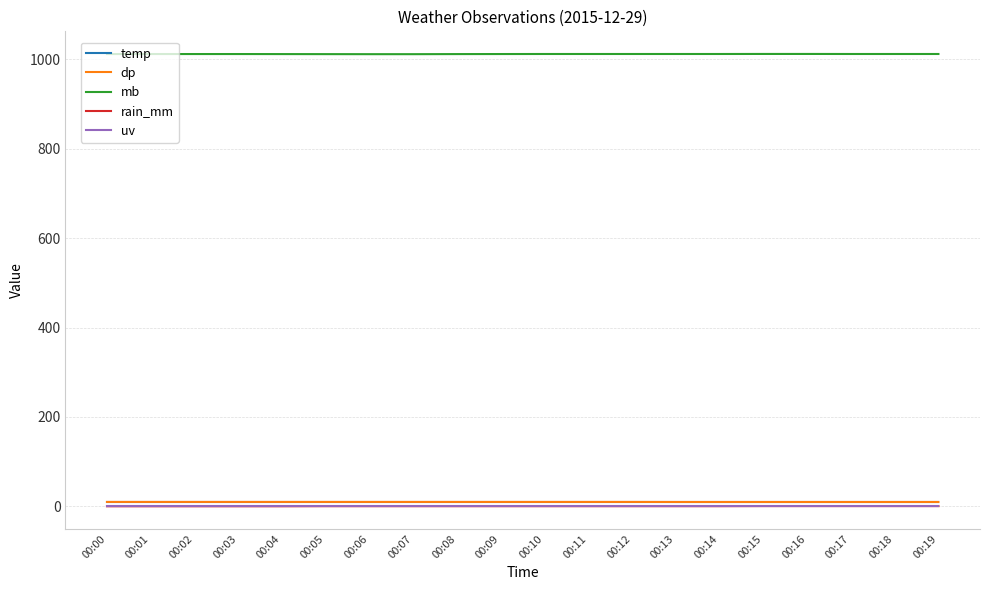

What is the maximum value shown in the chart?

1012.2